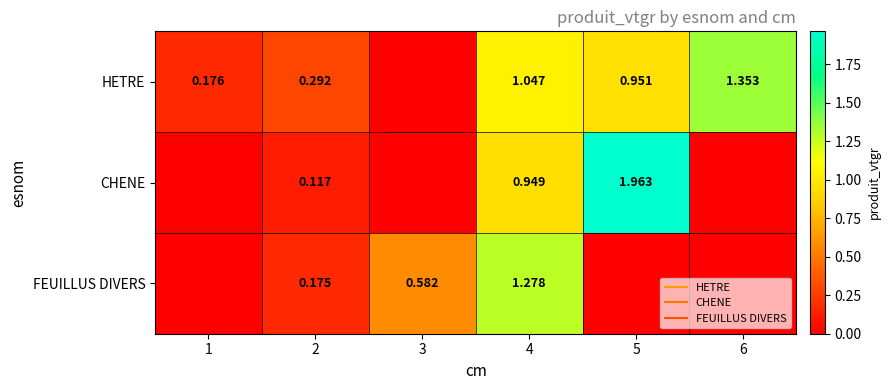

Is it true that HETRE equals 0.2 at 2?

False